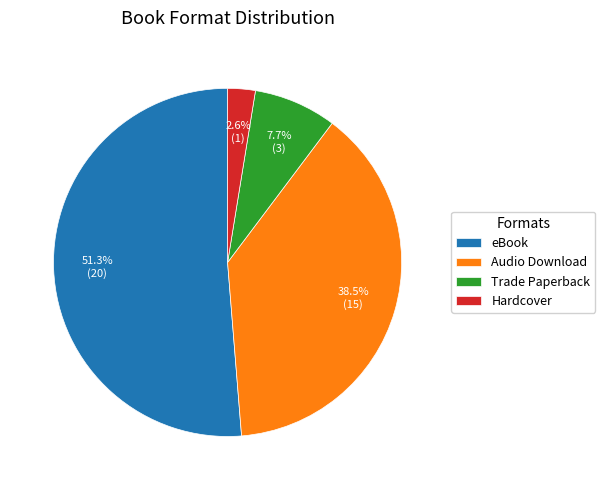

What is the ratio of the value at Hardcover to the value at Audio Download?

0.1